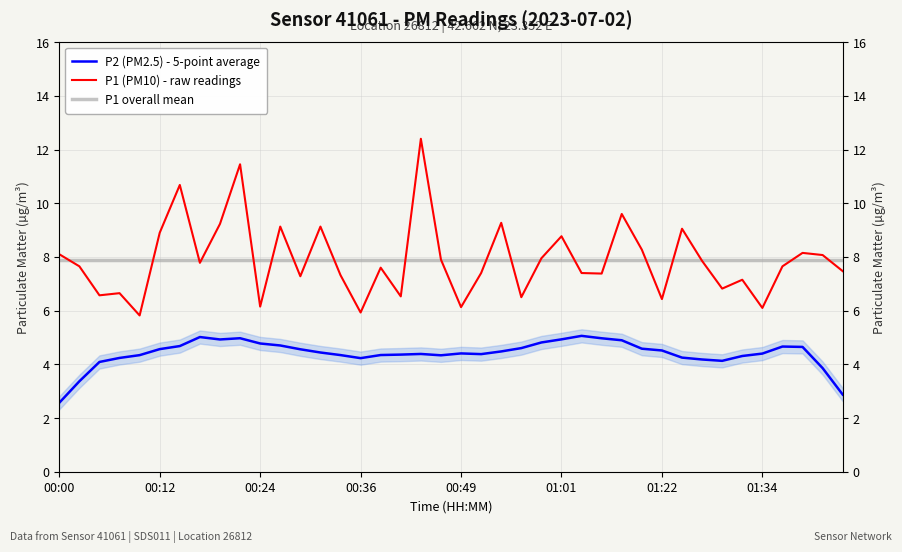

True or false: P1 overall mean has more than 2 interior local peaks.

False